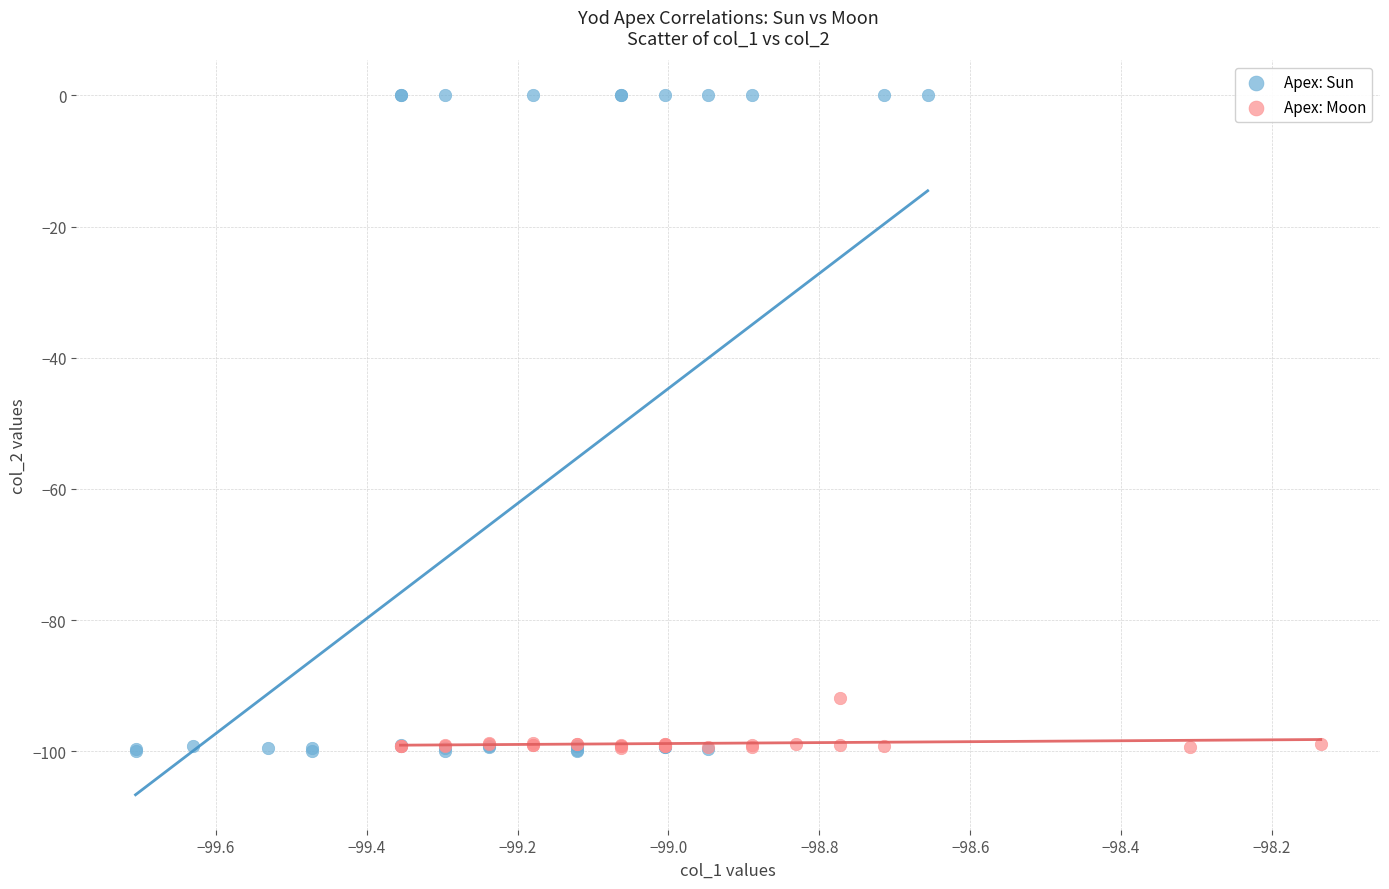

Which series contains the highest Y value?

Apex: Sun